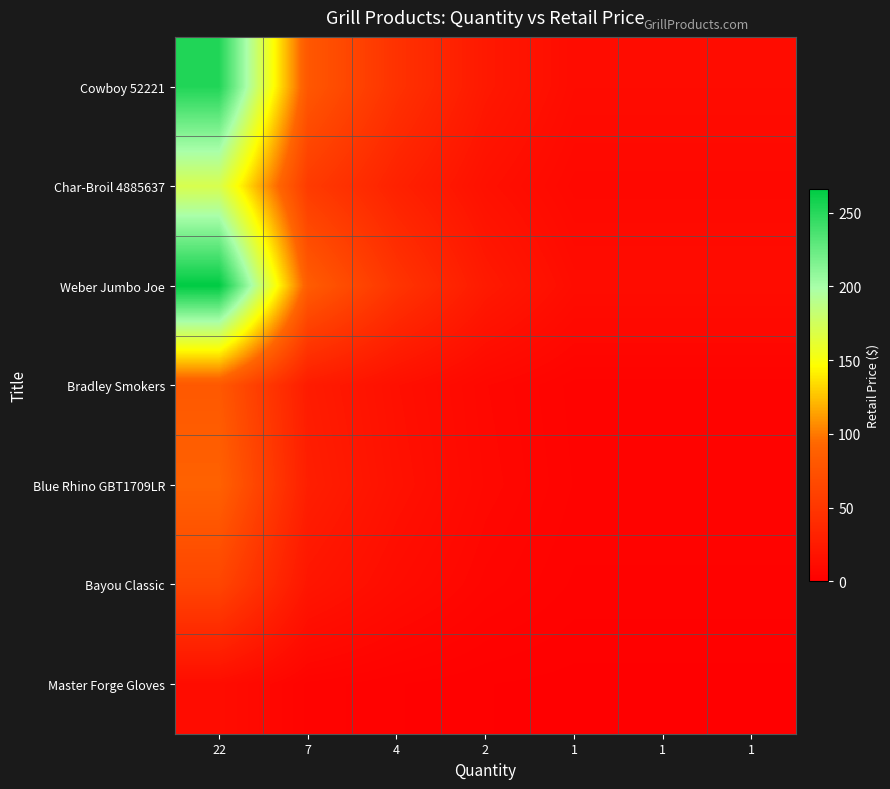

At which category does the chart reach its minimum across all series?

1